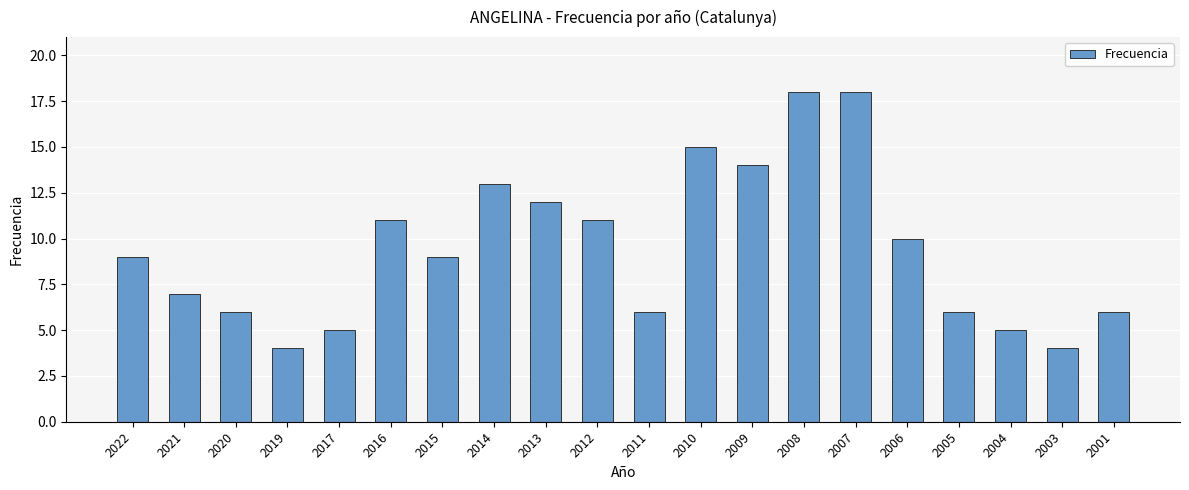

What is the sum of the values at 2006 and 2020?

16